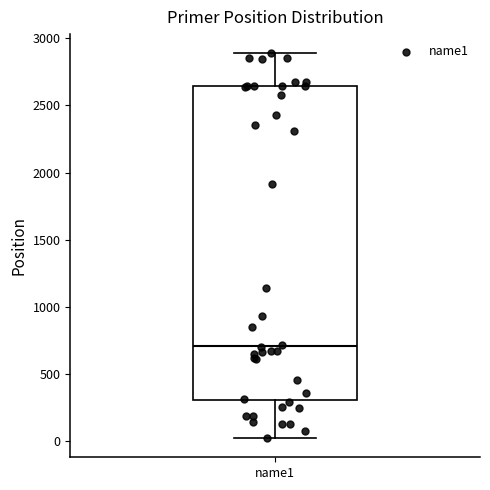

Where does the median line of the box for name1 sit on the y-axis? The values are not printed on the chart, so give them approximately, as read against the axis.

700